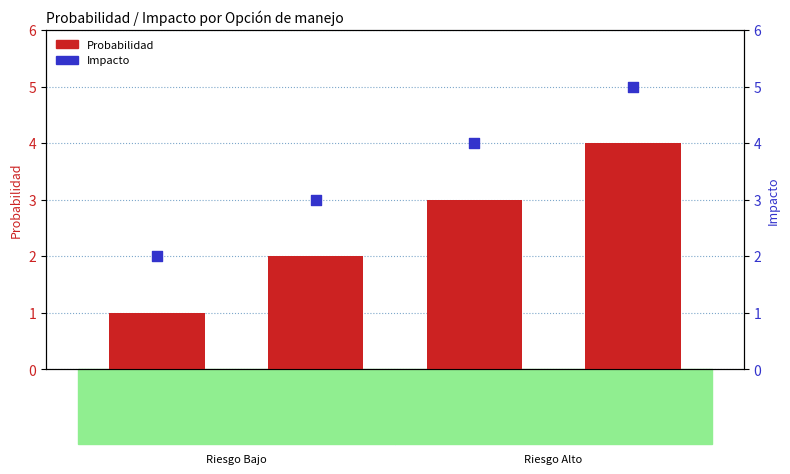

What is the total value across all series at Reducir?

5